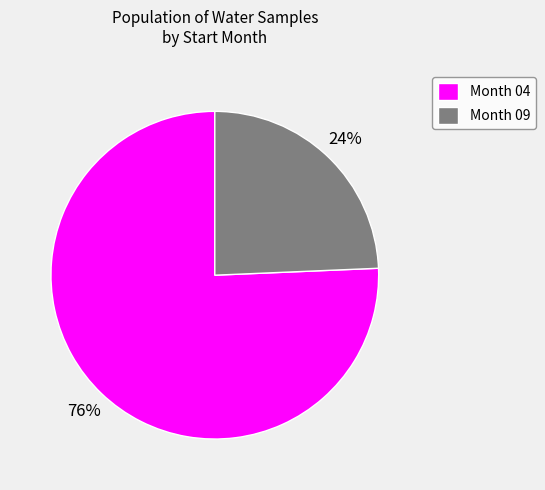

What is the smallest slice in the pie chart?

Month 09